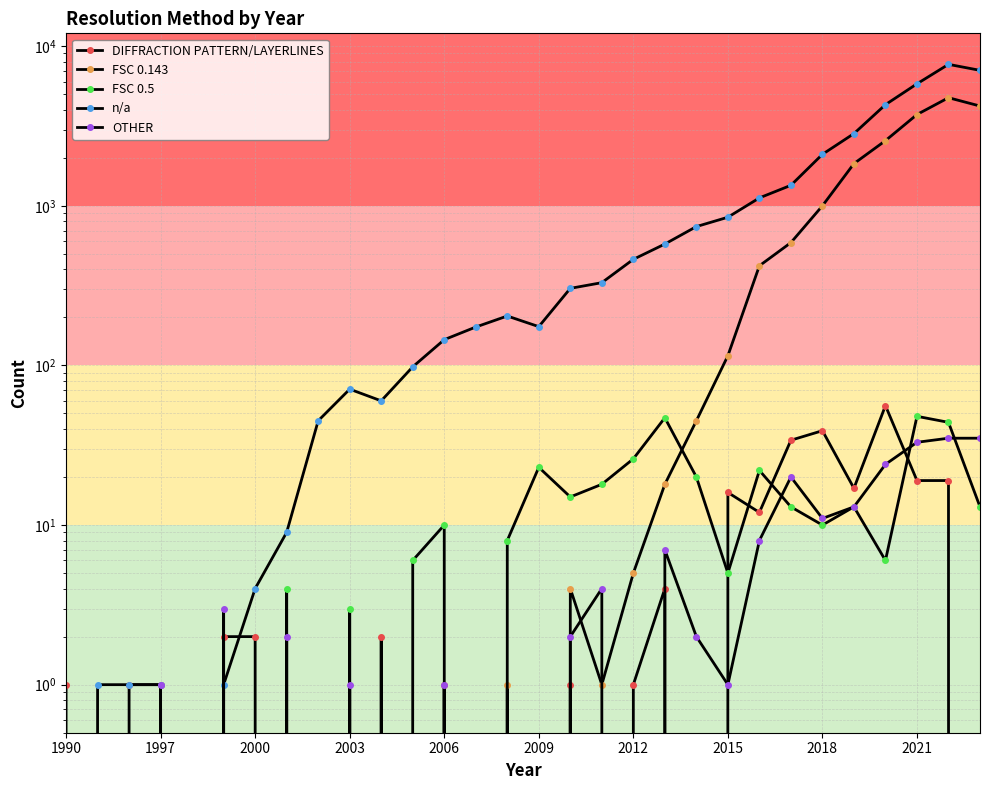

List the series in order of their peak value, lowest first.

OTHER, FSC 0.5, DIFFRACTION PATTERN/LAYERLINES, FSC 0.143, n/a